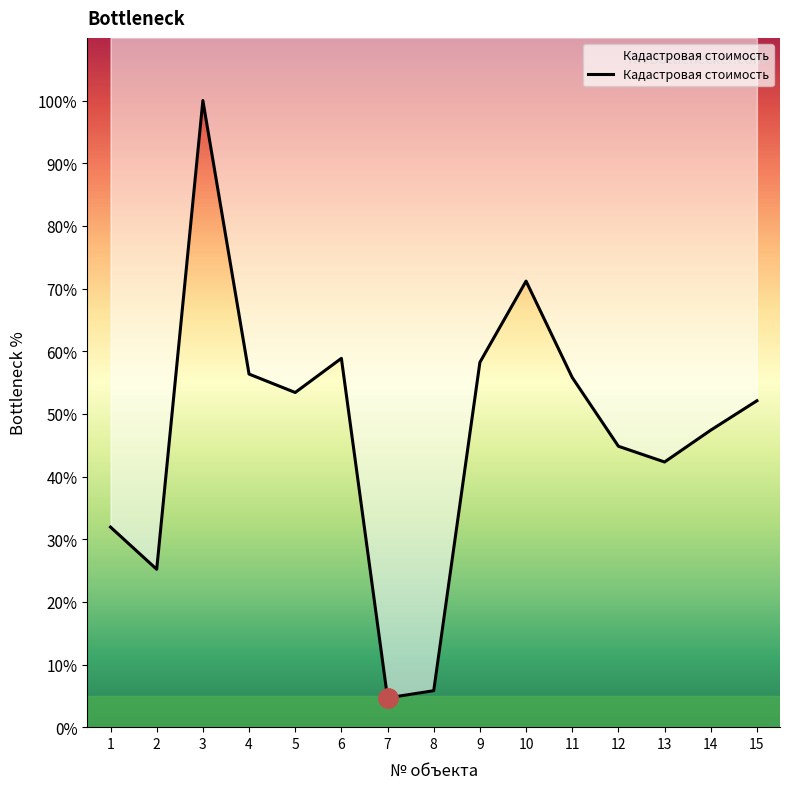

At which category does the data reach its first local valley?

2